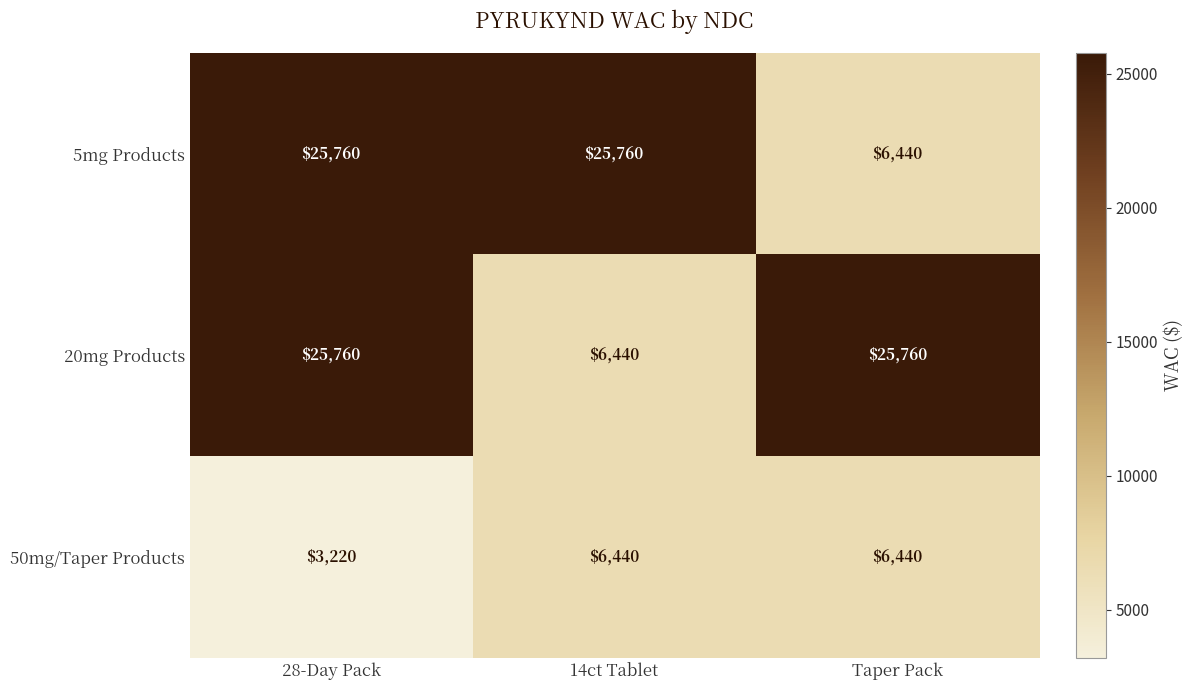

At which category is the sum across all series the highest?

28-Day Pack